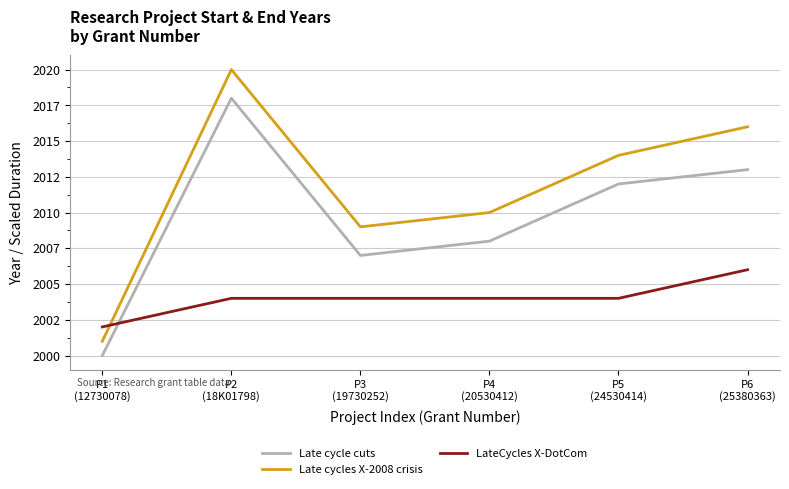

Is the value of Late cycle cuts at P1
(12730078) greater than the value of LateCycles X-DotCom at P2
(18K01798)?

No